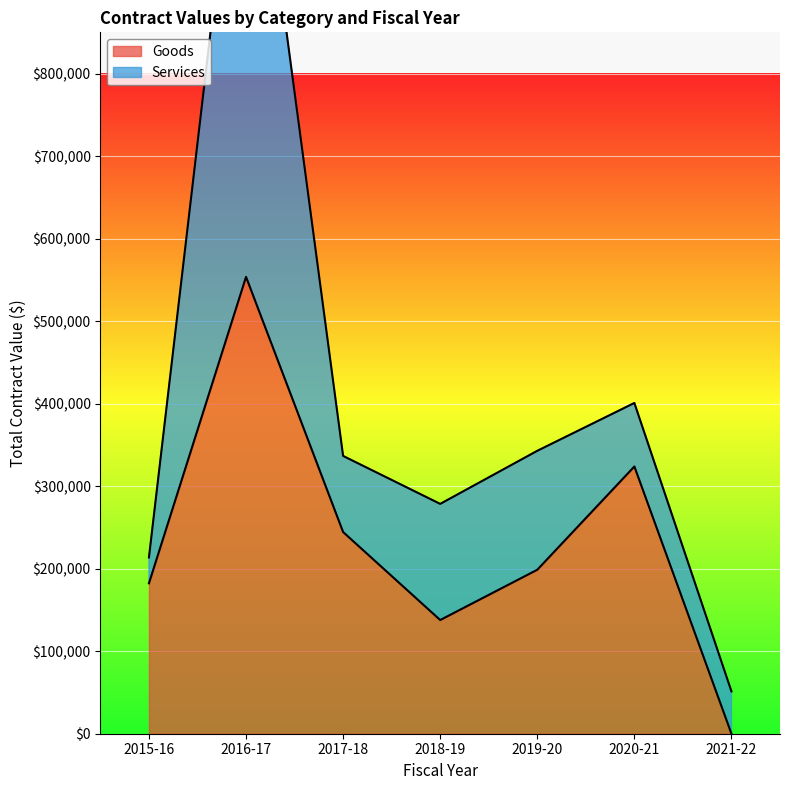

What position from the right is 2017-18?

5